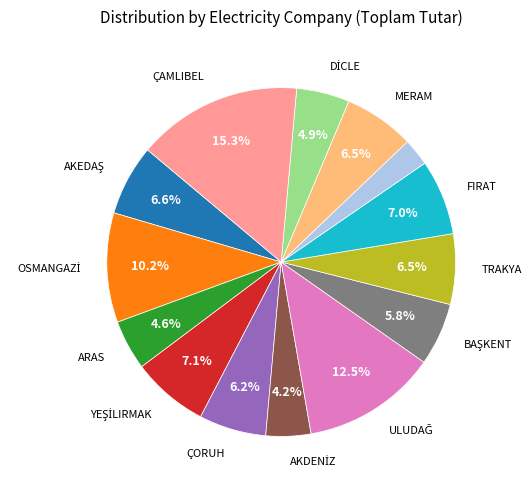

Does any single category account for the majority?

No